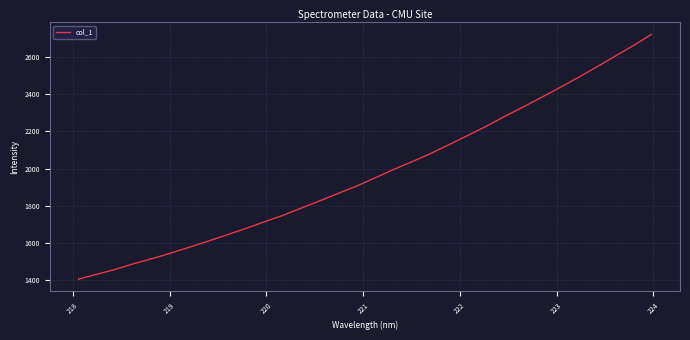

How many values exceed 1949?

16